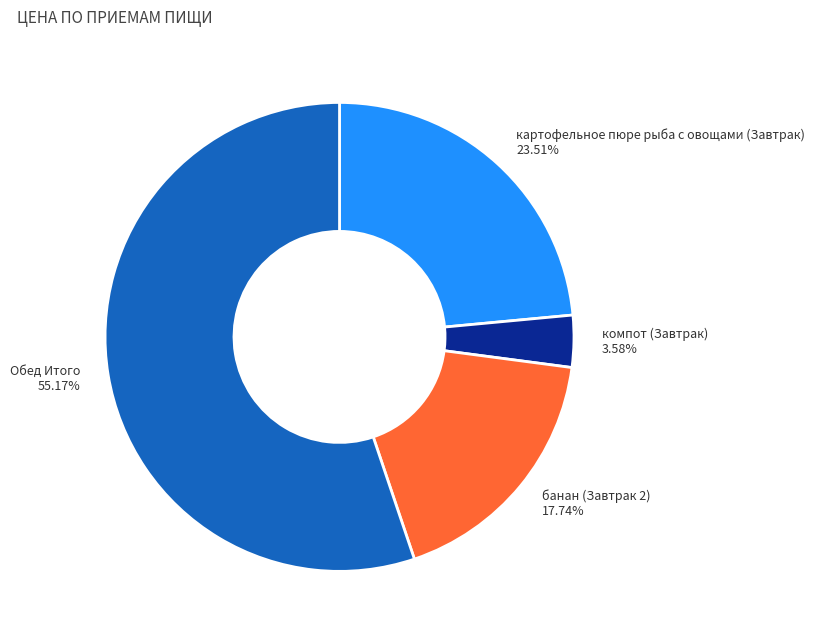

Approximately how many times larger is the value at компот (Завтрак) compared to Обед Итого?

0.1